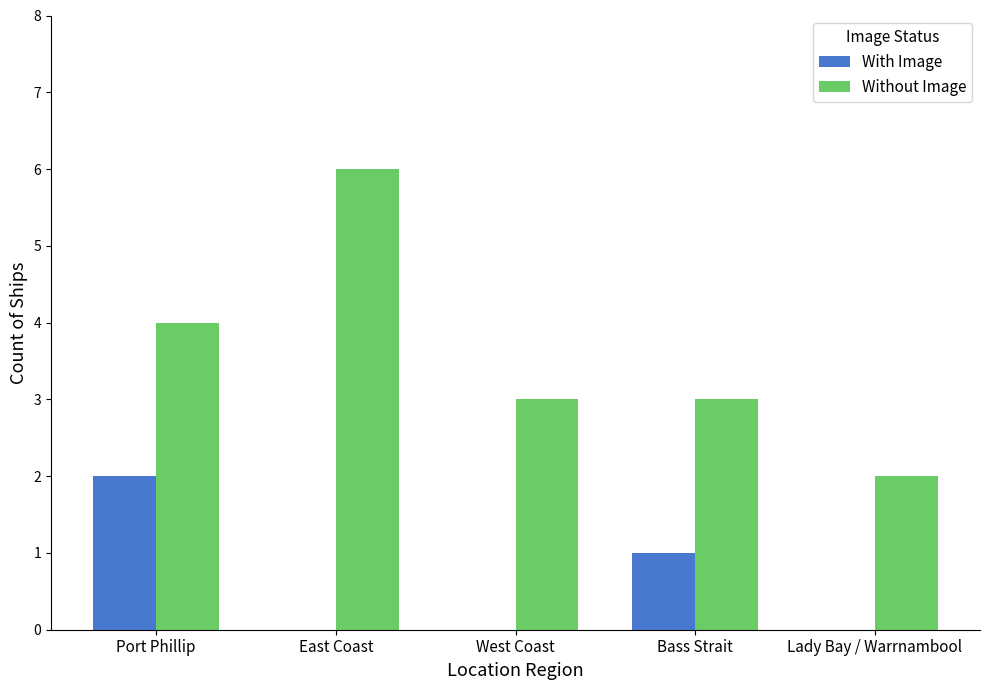

What is the maximum value shown in the chart?

6